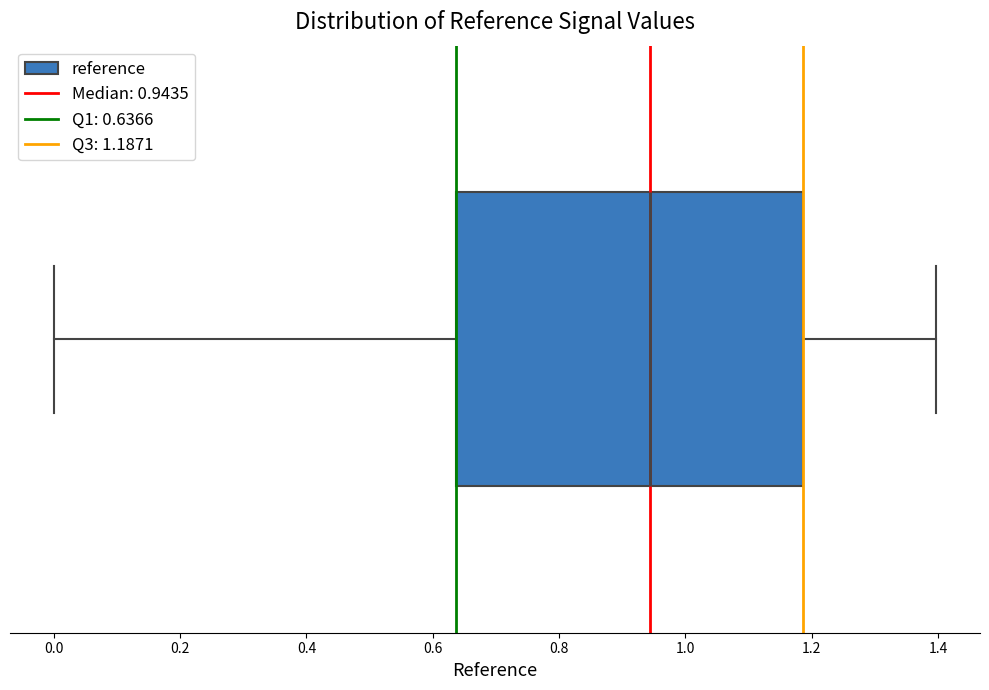

Transcribe this box plot: give where the median line is, the range the box spans, and where the two whiskers end, as read against the x-axis. The values are not printed on the chart, so give them approximately, as read against the axis.

median 0.94, box 0.64 to 1.18, whiskers 0.00 to 1.40